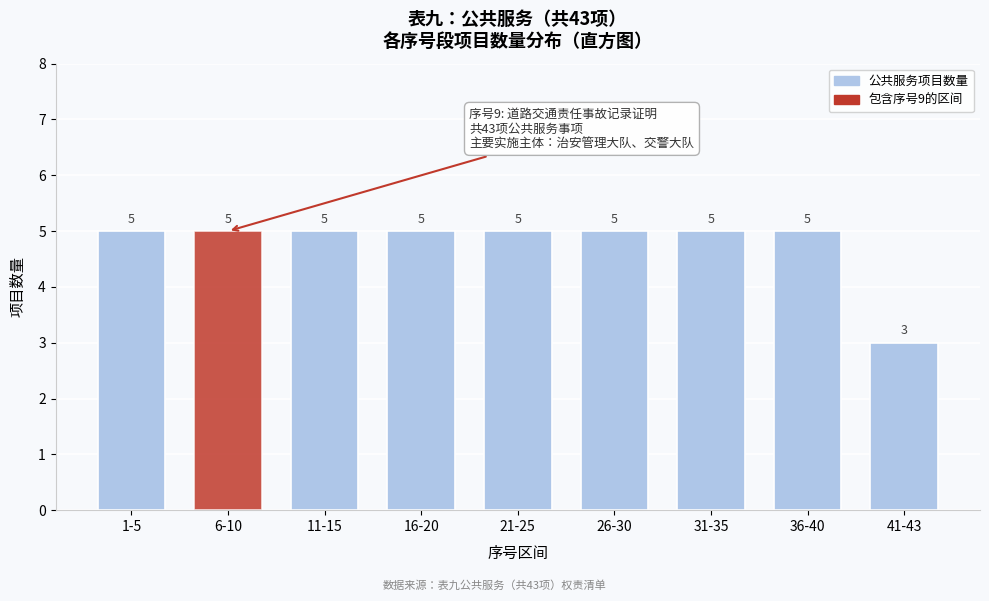

Reading left to right, what are all the values shown in this chart?

5	5	5	5	5	5	5	5	3